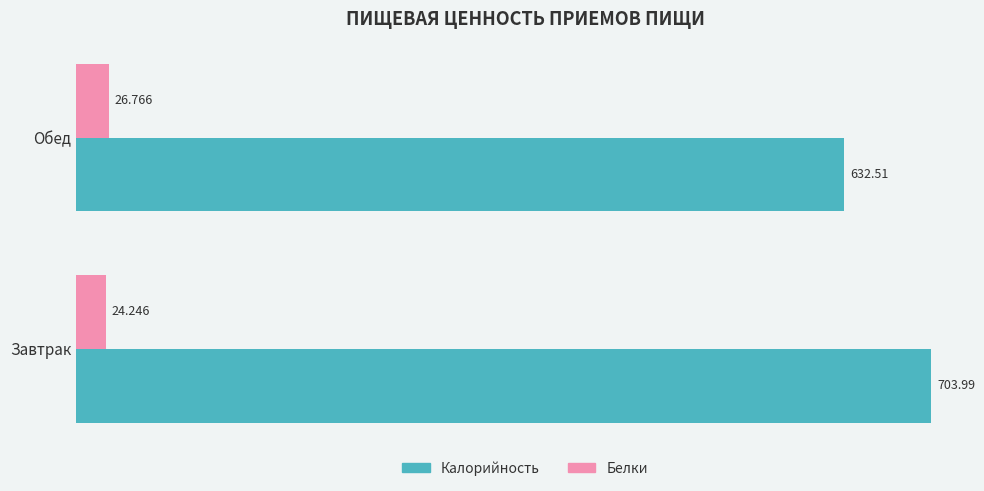

Which series has the largest total across all categories?

Калорийность